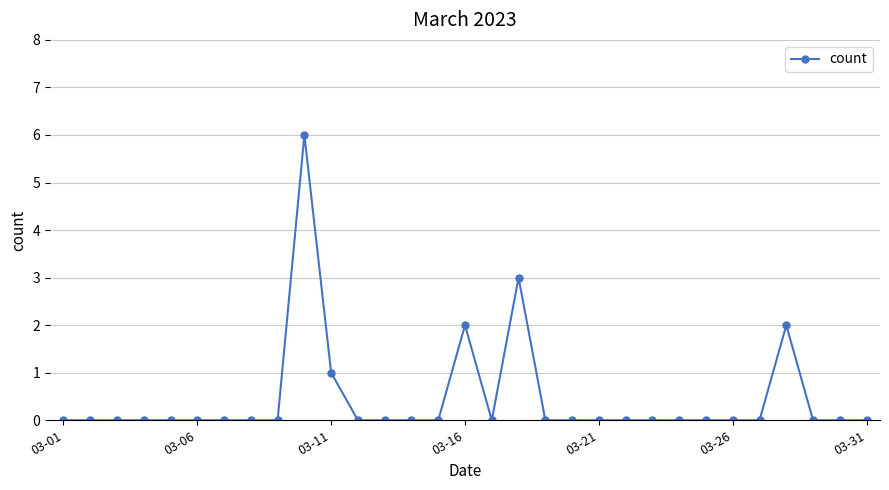

What is the maximum value shown in the chart?

6